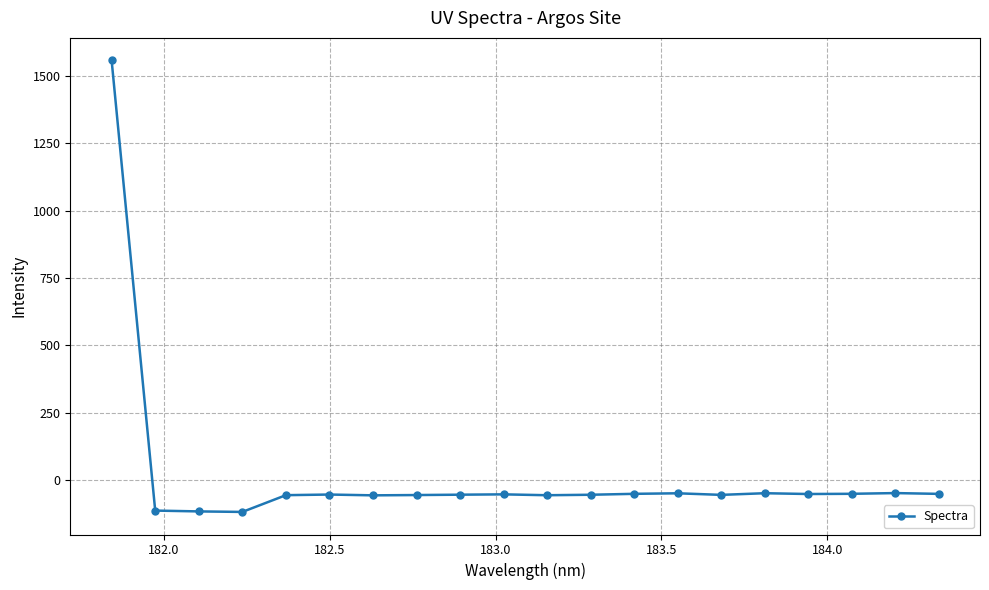

What is the average value?

18.1